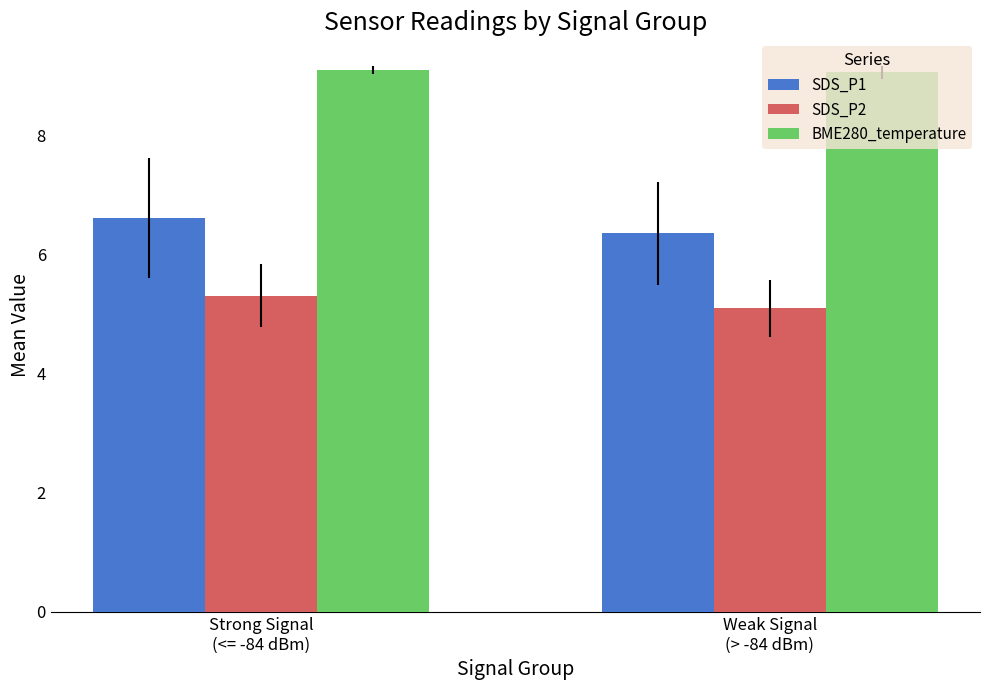

What is the average value of the SDS_P1 series?

6.5